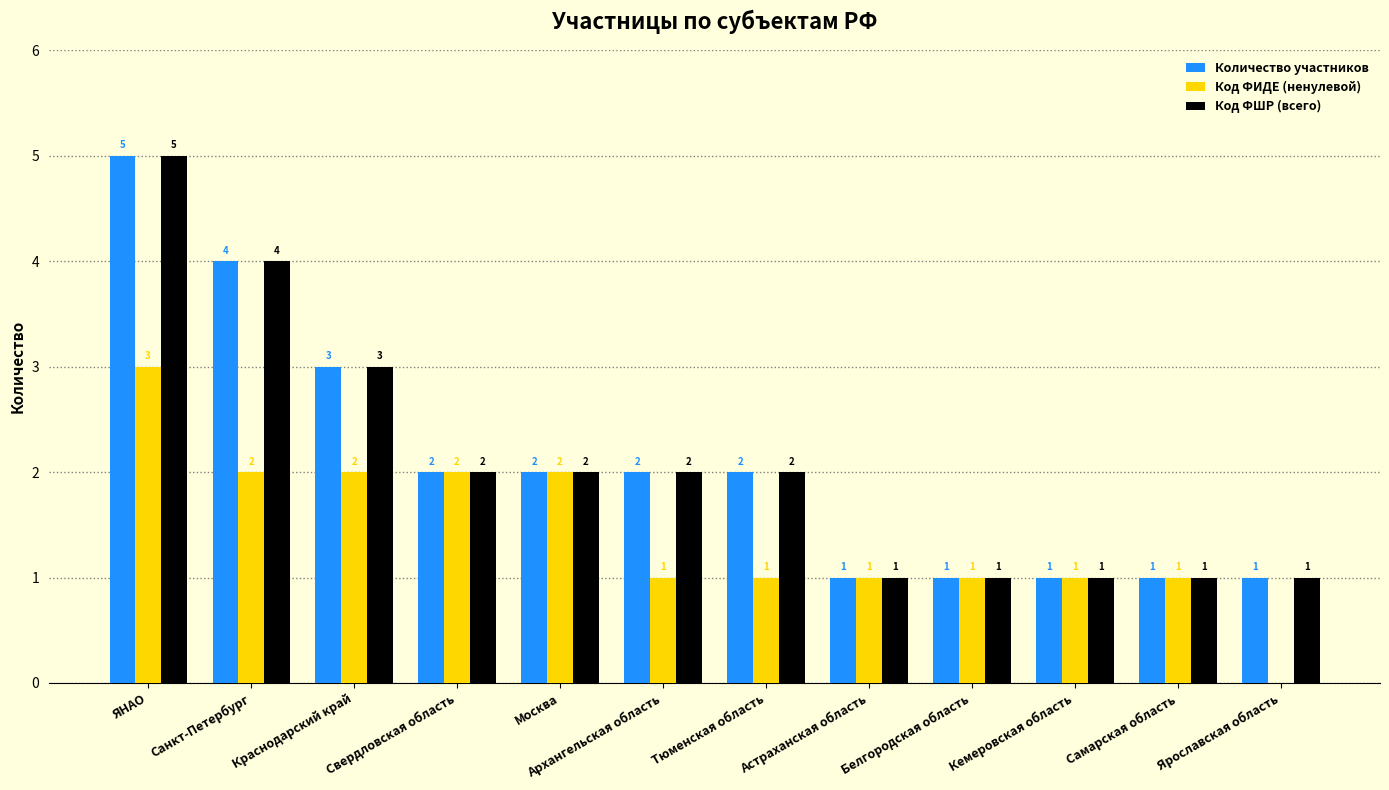

Is it true that Количество участников equals 1 at Кемеровская область?

True